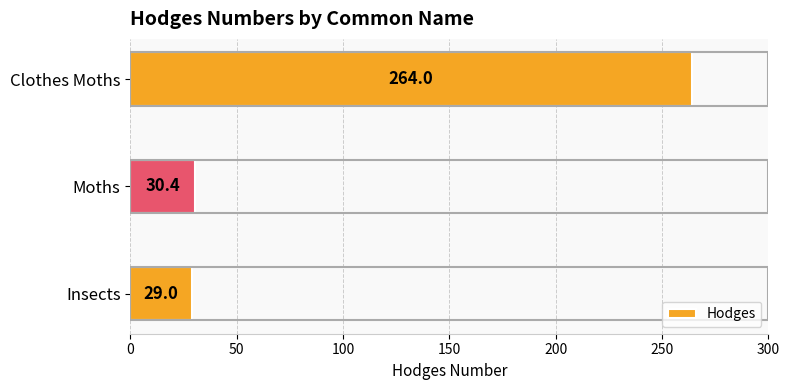

What is the approximate value at Clothes Moths?

264.0